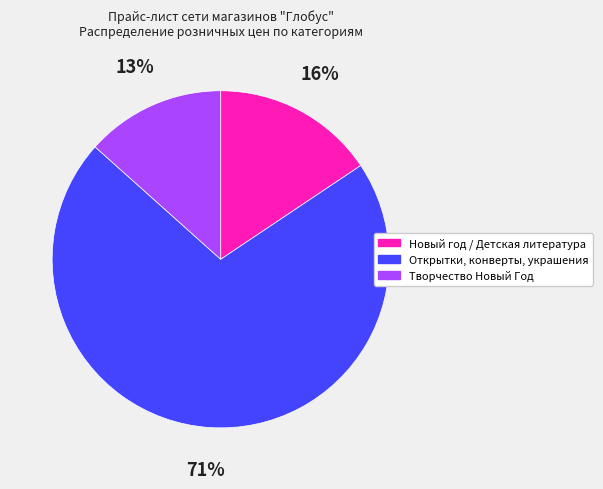

To the nearest percent, what portion does Открытки, конверты, украшения represent?

71%